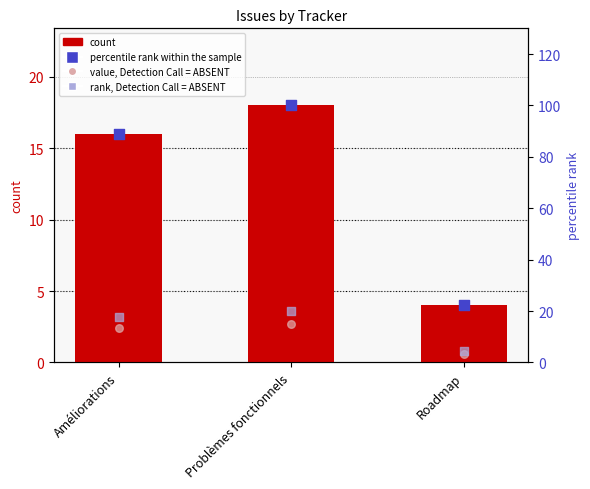

At how many categories does at least one series exceed 10?

3